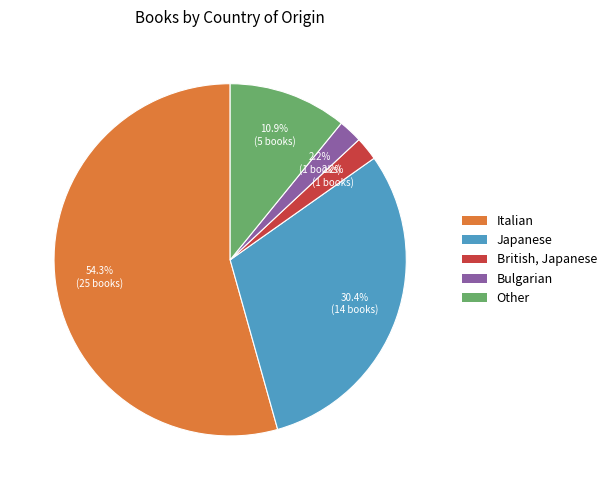

Is it true that Other is 6% of the pie?

False